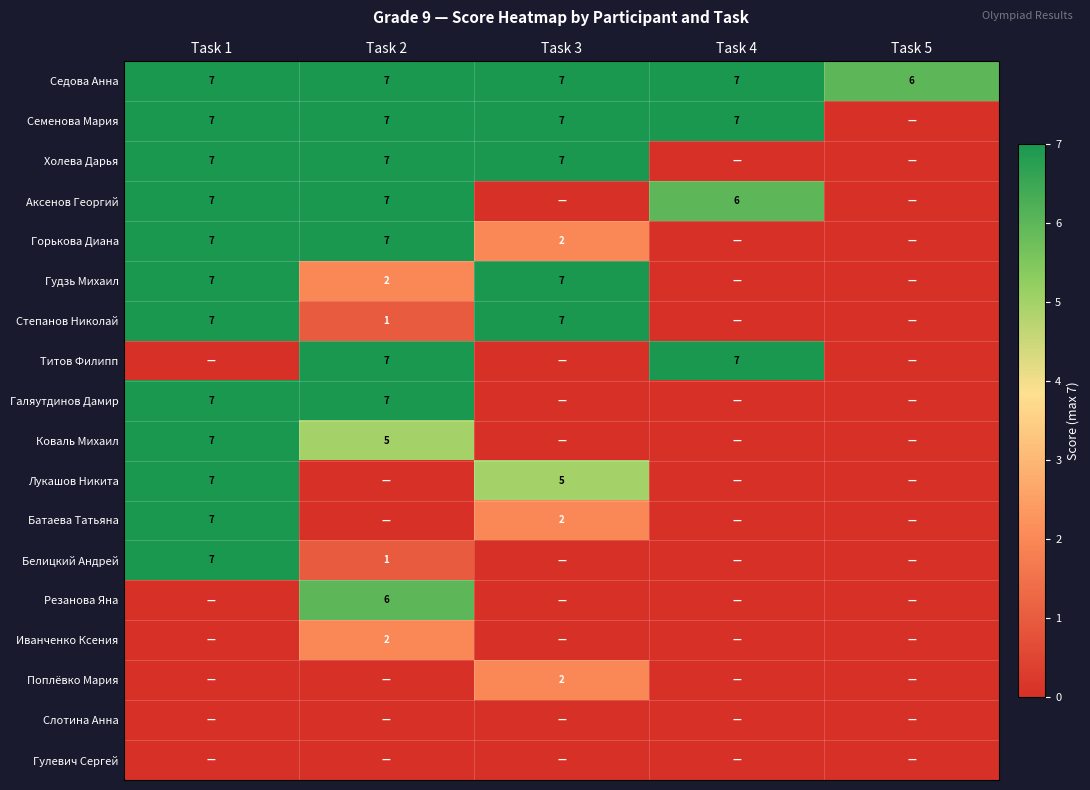

What is the sum of the Седова Анна values at Task 1 and Task 4?

14